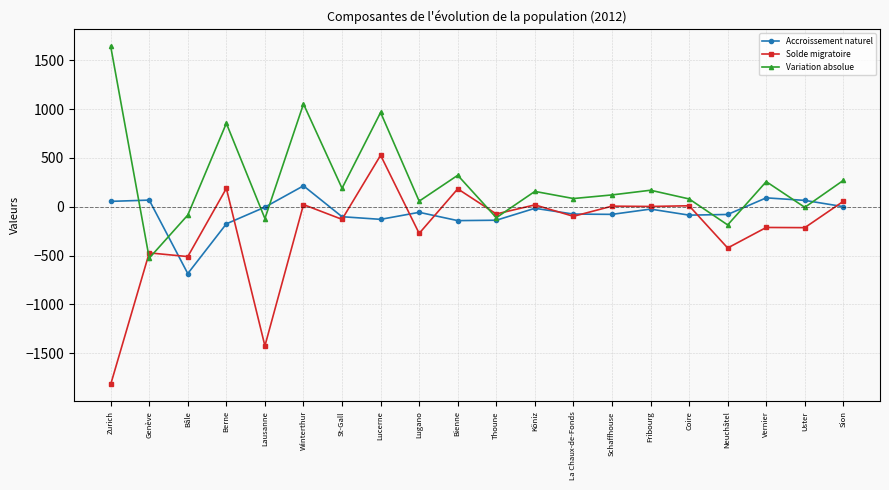

How many values in the Accroissement naturel series are below -57?

10